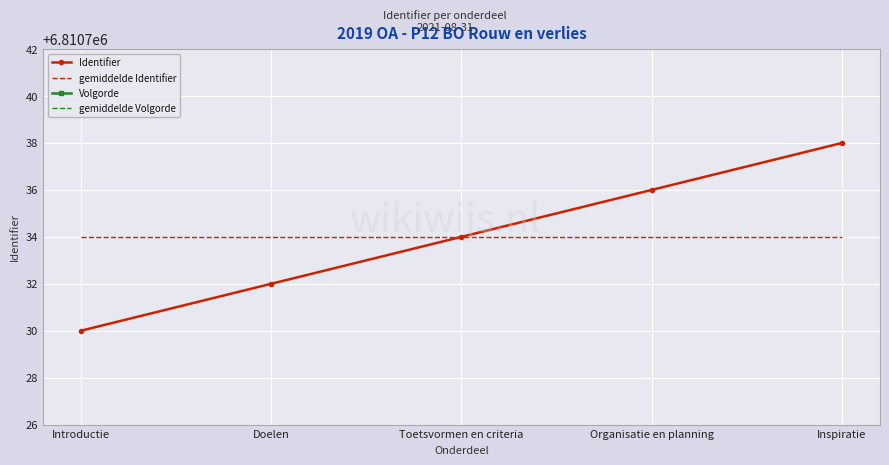

True or false: Identifier has more than 1 interior local peaks.

False